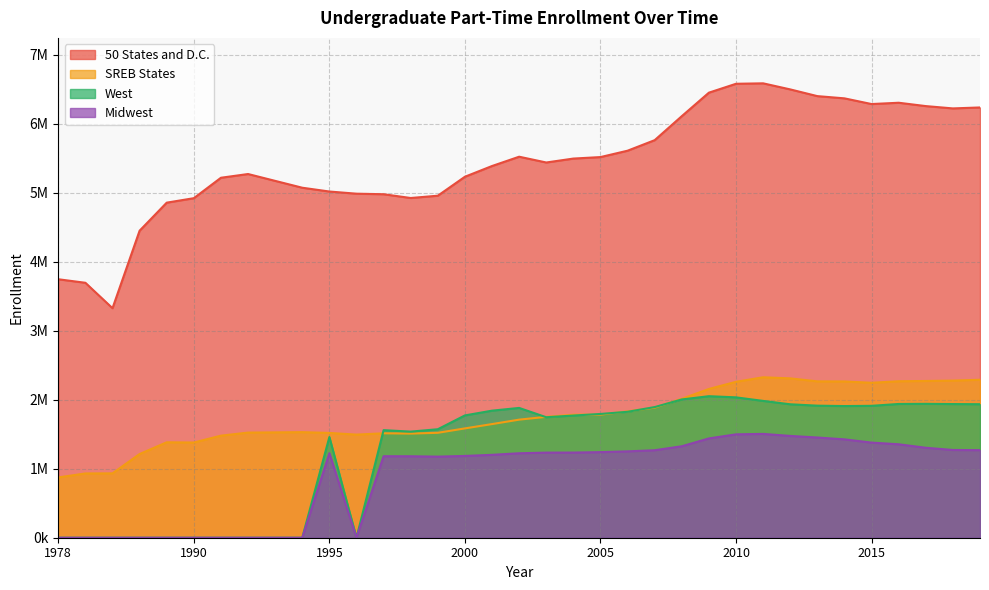

List the series in order of their peak value, highest first.

50 States and D.C., SREB States, West, Midwest